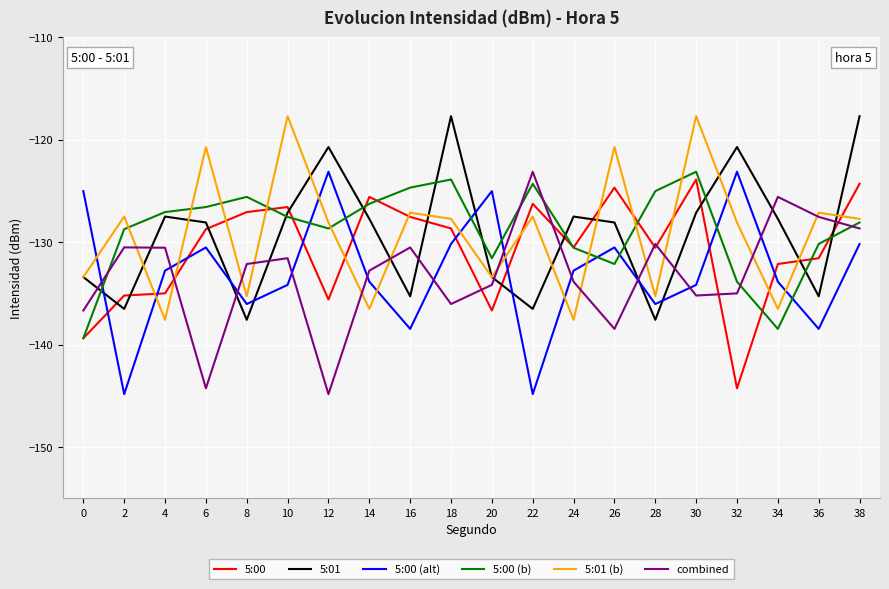

Is it true that 5:00 equals -172.2 at 26?

False